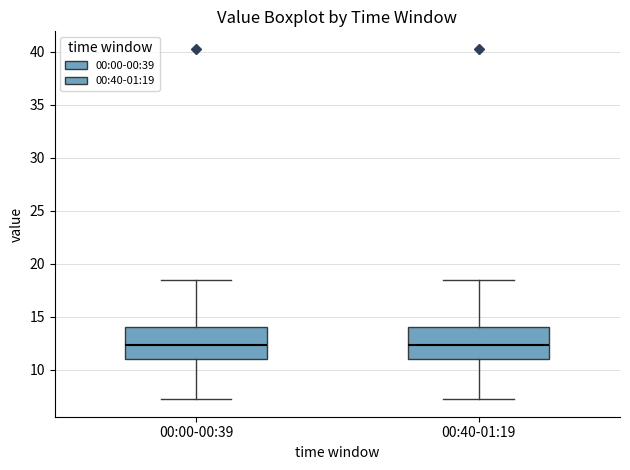

Where does the median line of the box for 00:40-01:19 sit on the y-axis? The values are not printed on the chart, so give them approximately, as read against the axis.

12.5